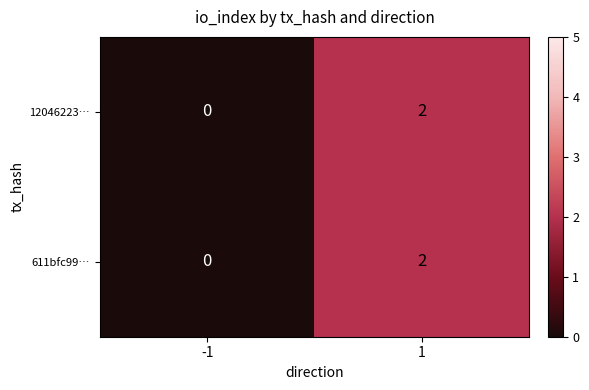

The value of 611bfc99… at 1 is 2. True or false?

True